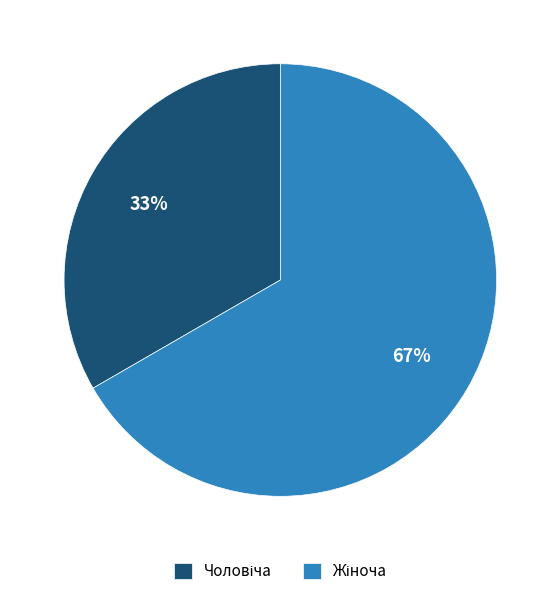

Is there any slice that represents more than half of the pie?

Yes